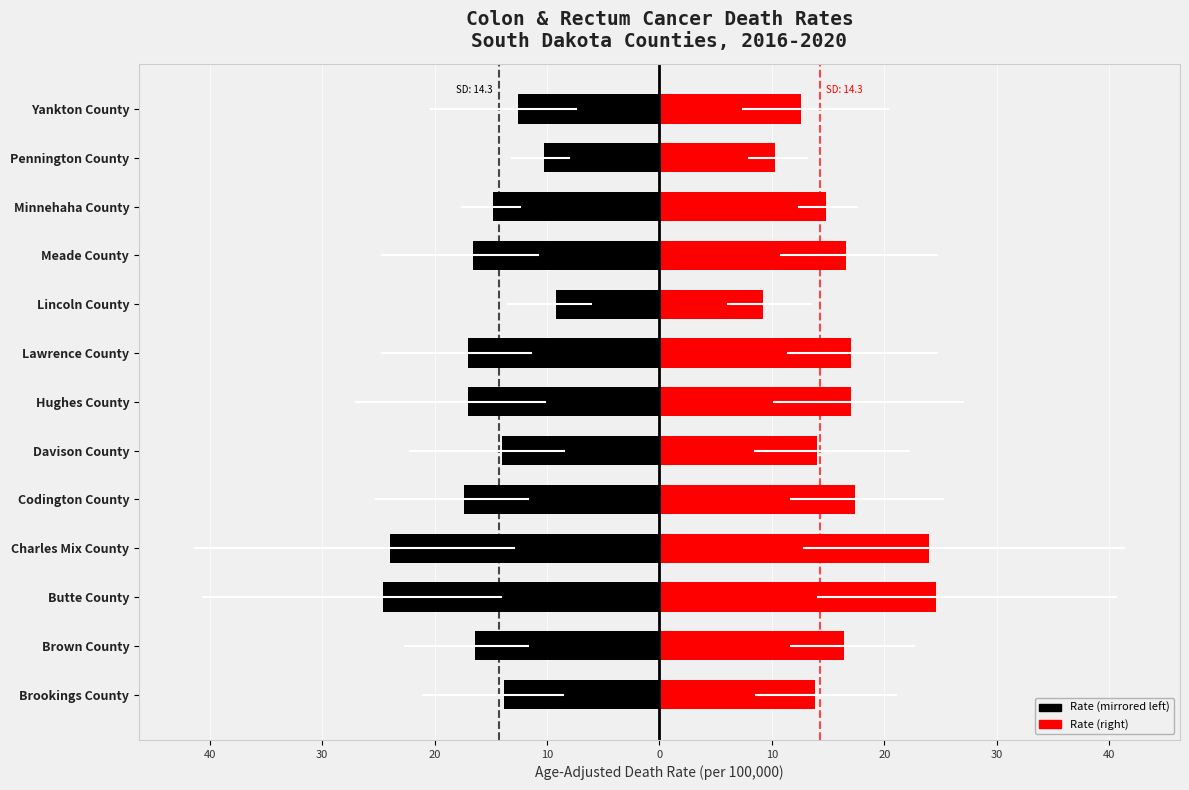

Count the number of categories in the chart.

13